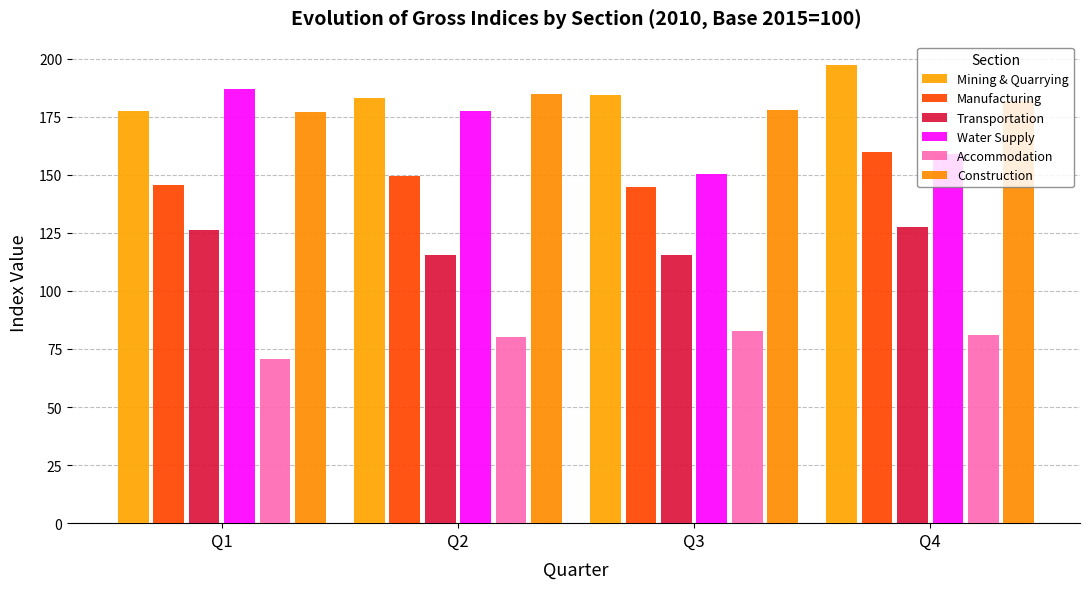

What is the difference between the Transportation values at Q2 and Q4?

12.2